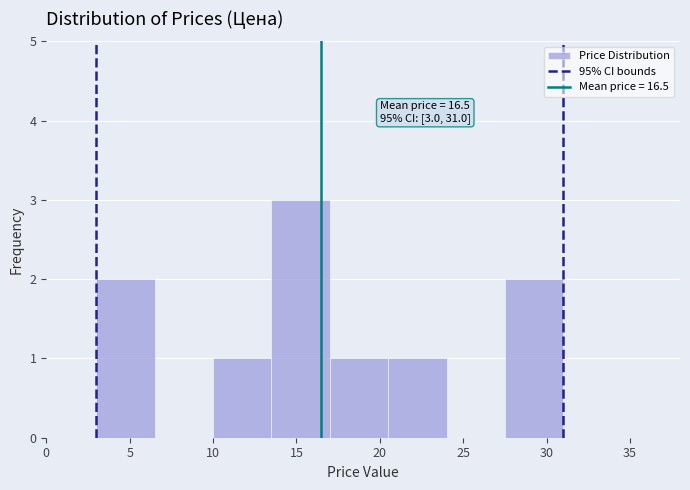

Which range on the x-axis has the tallest bar?

13.5 to 17.0